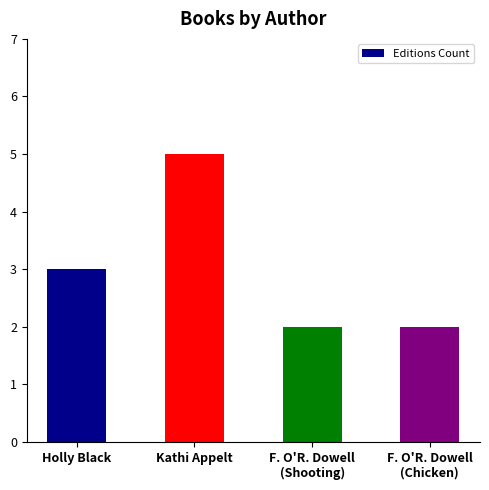

What is the minimum value shown in the chart?

2